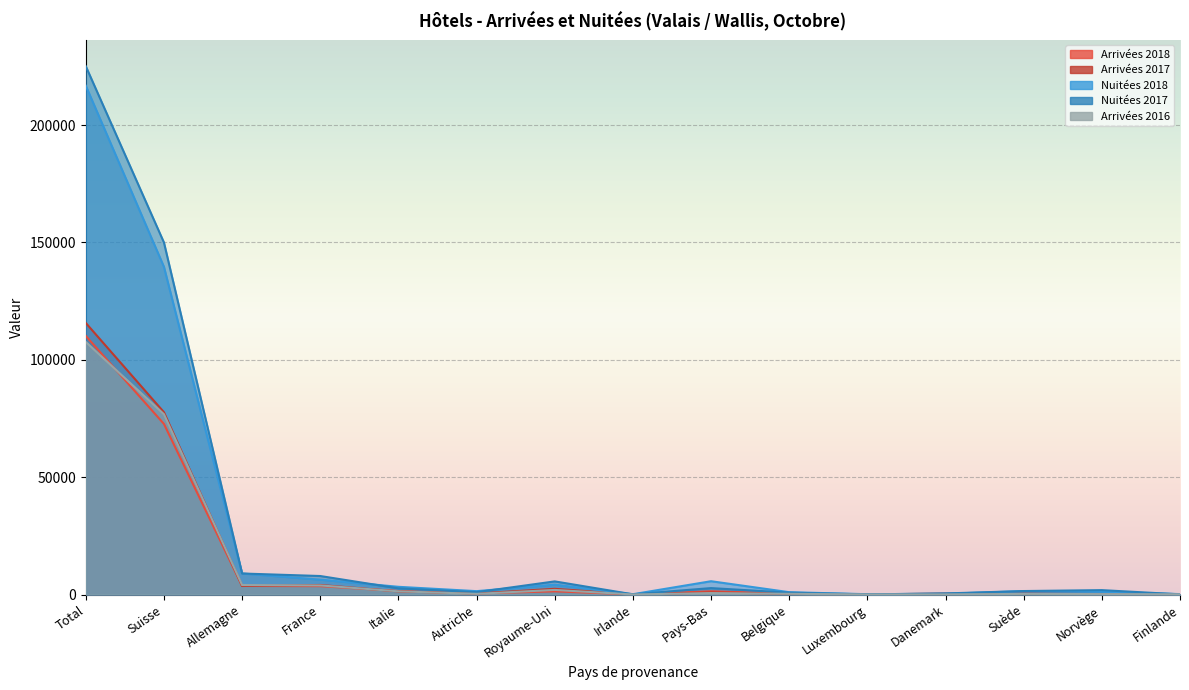

What is the difference between the maximum and second lowest values in the Arrivées 2016 series?

107542